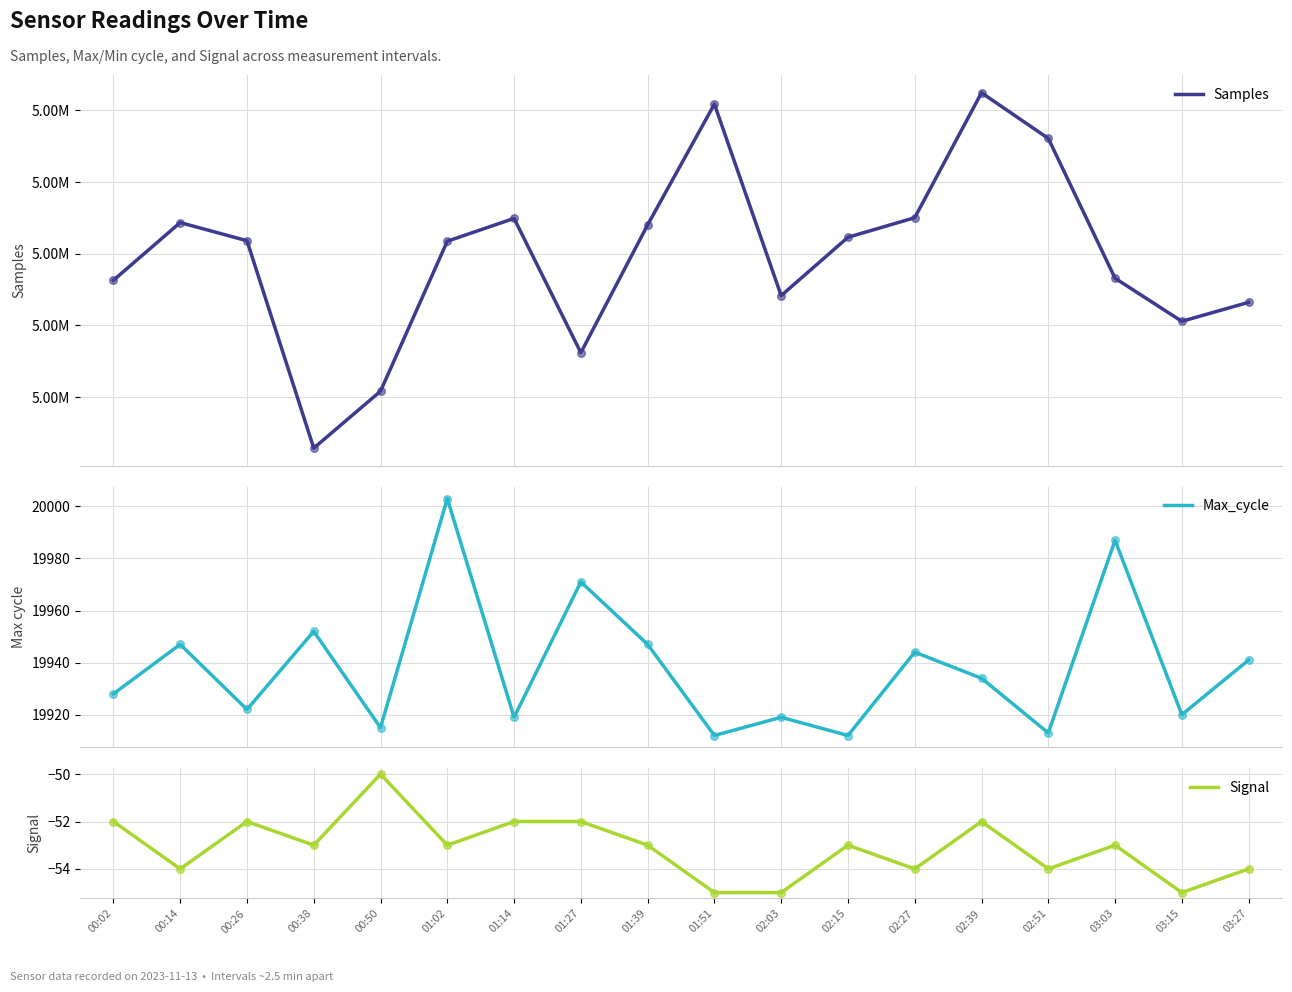

Which series has the largest total across all categories?

Samples